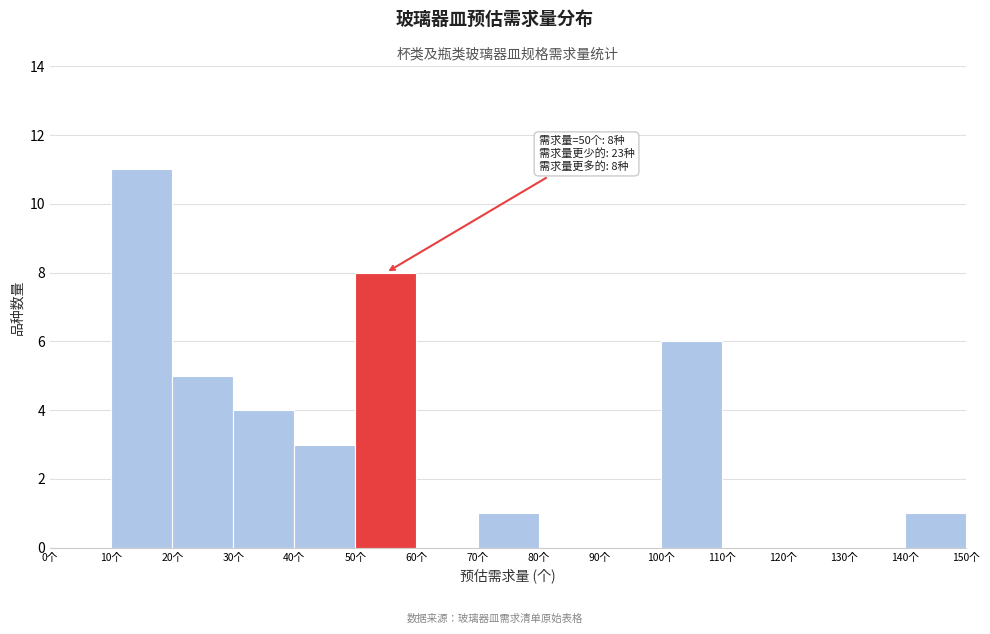

Which range on the x-axis has the tallest bar?

10 to 20